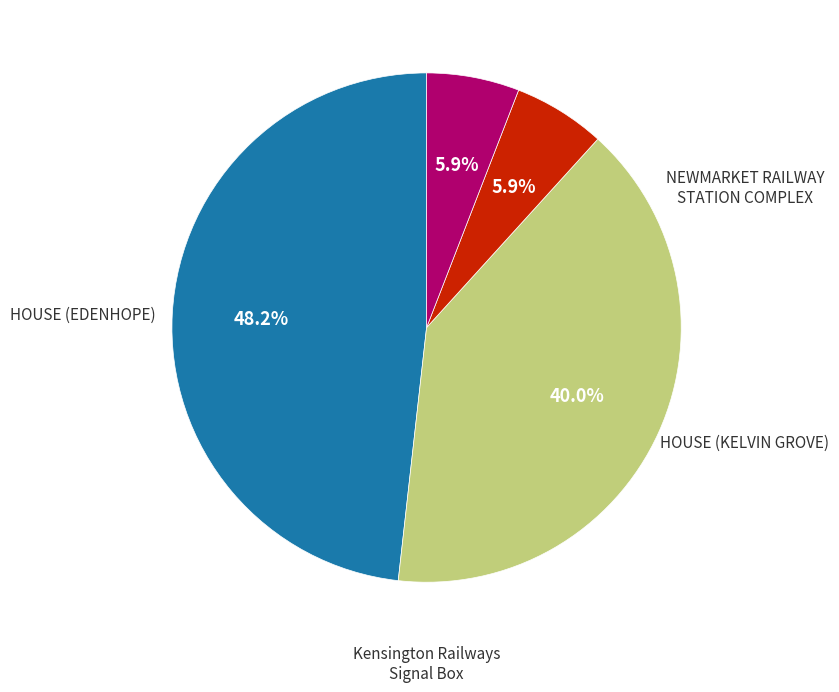

Does any single category account for the majority?

No